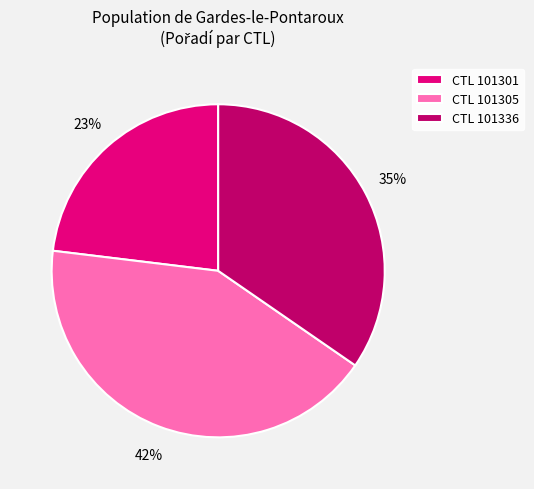

To the nearest percent, what portion does CTL 101305 represent?

42%